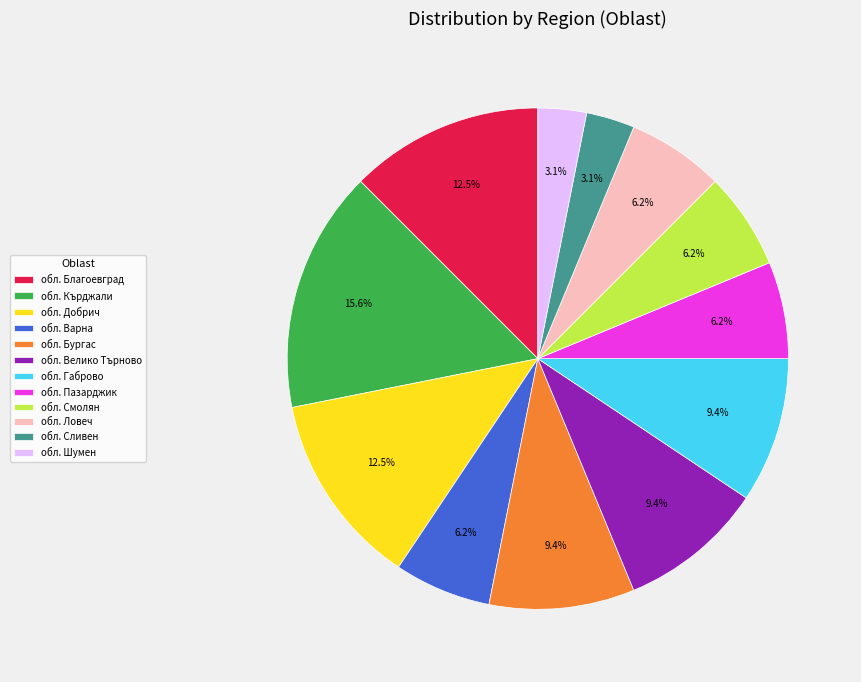

Approximately how many times larger is the value at обл. Варна compared to обл. Габрово?

0.7